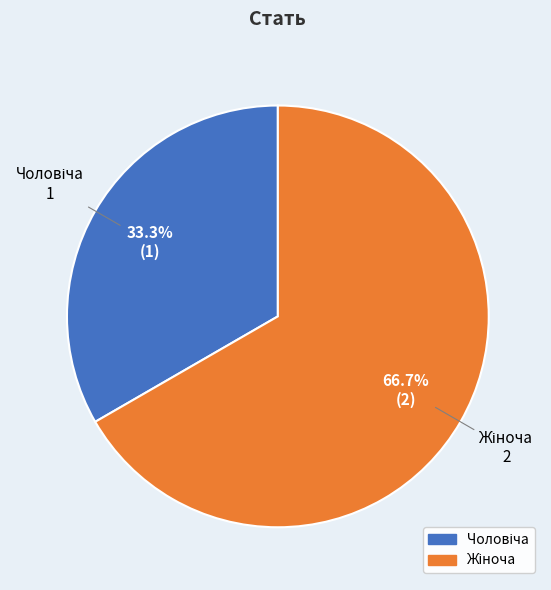

Does any single category account for the majority?

Yes